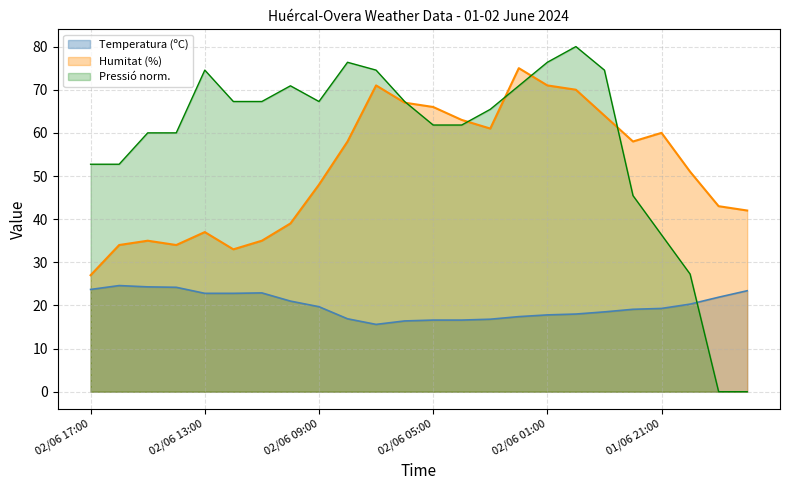

Which series has the widest spread of values?

Pressió norm.